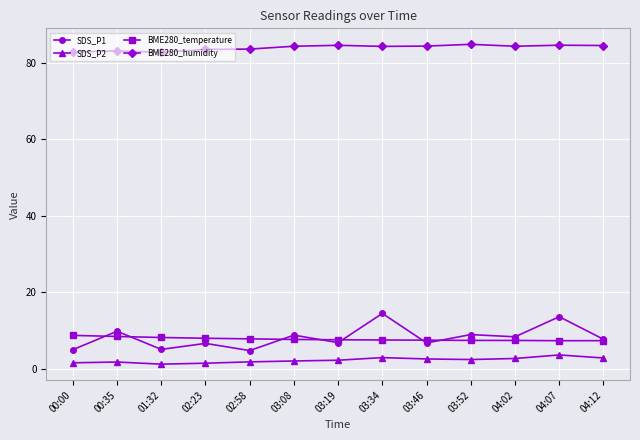

Which series has the largest range (max minus min)?

SDS_P1